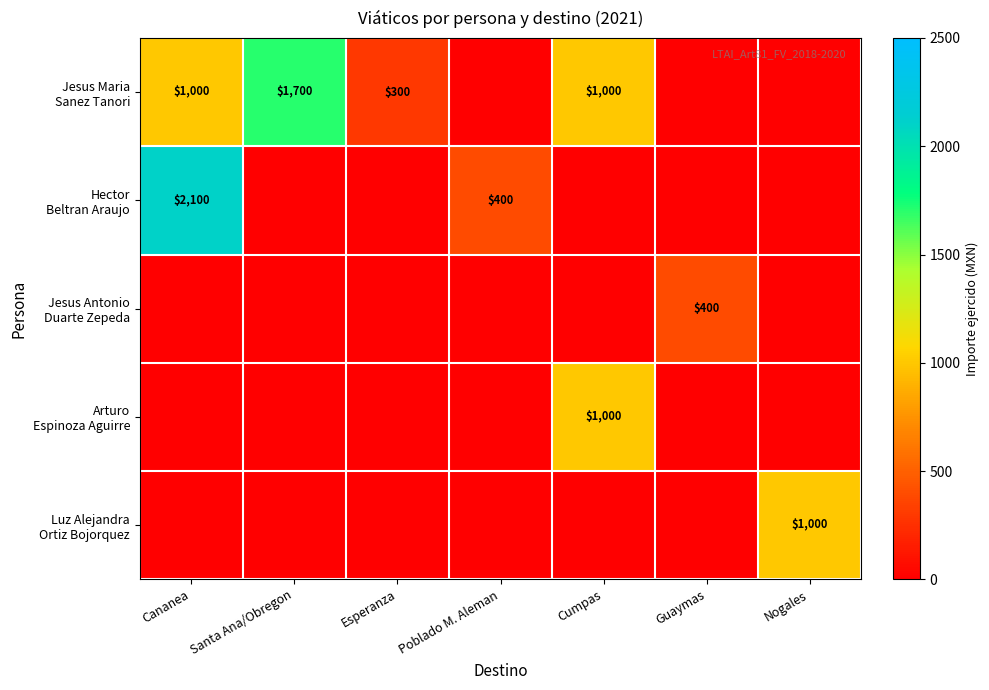

Is the value of Jesus Maria Sanez Tanori at Cananea greater than the value of Hector Beltran Araujo at Poblado M. Aleman?

Yes